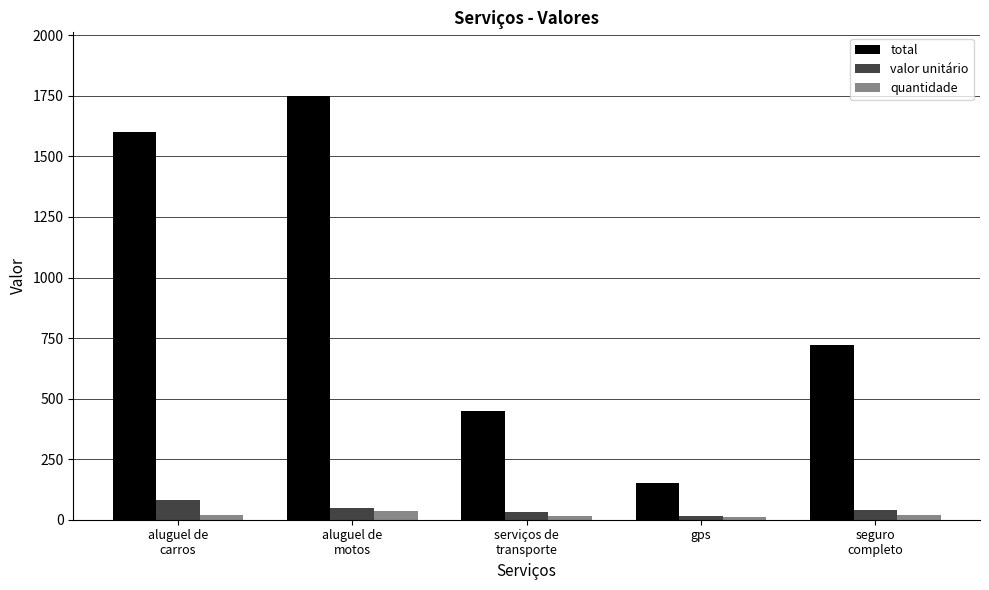

The total series shows 697 at serviços de
transporte. True or false?

False